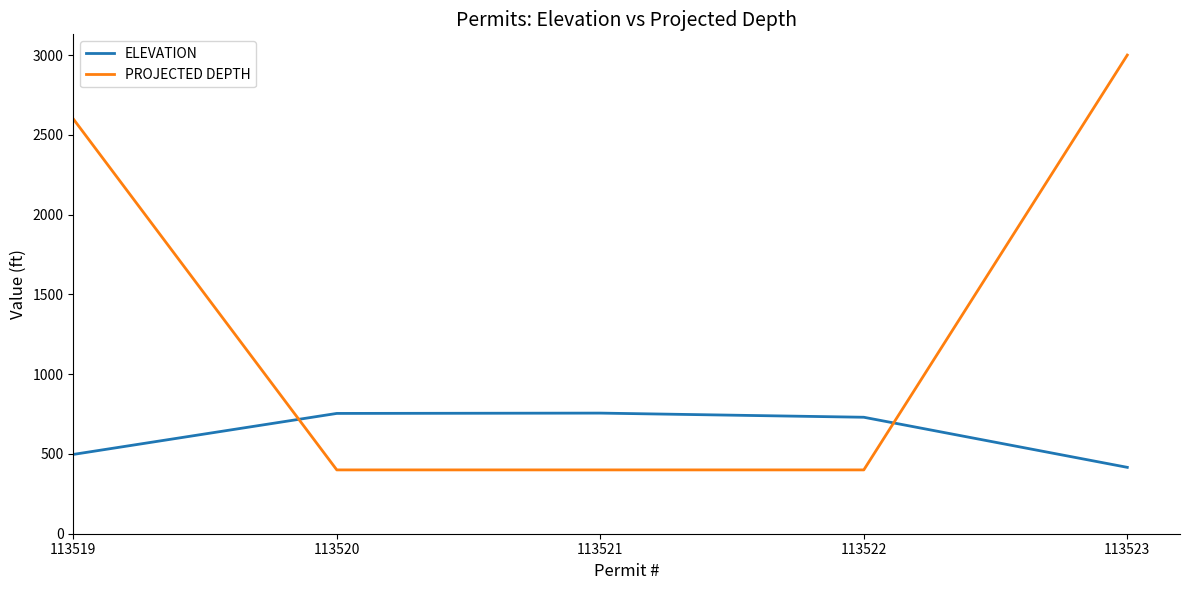

List the series in order of their peak value, lowest first.

ELEVATION, PROJECTED DEPTH